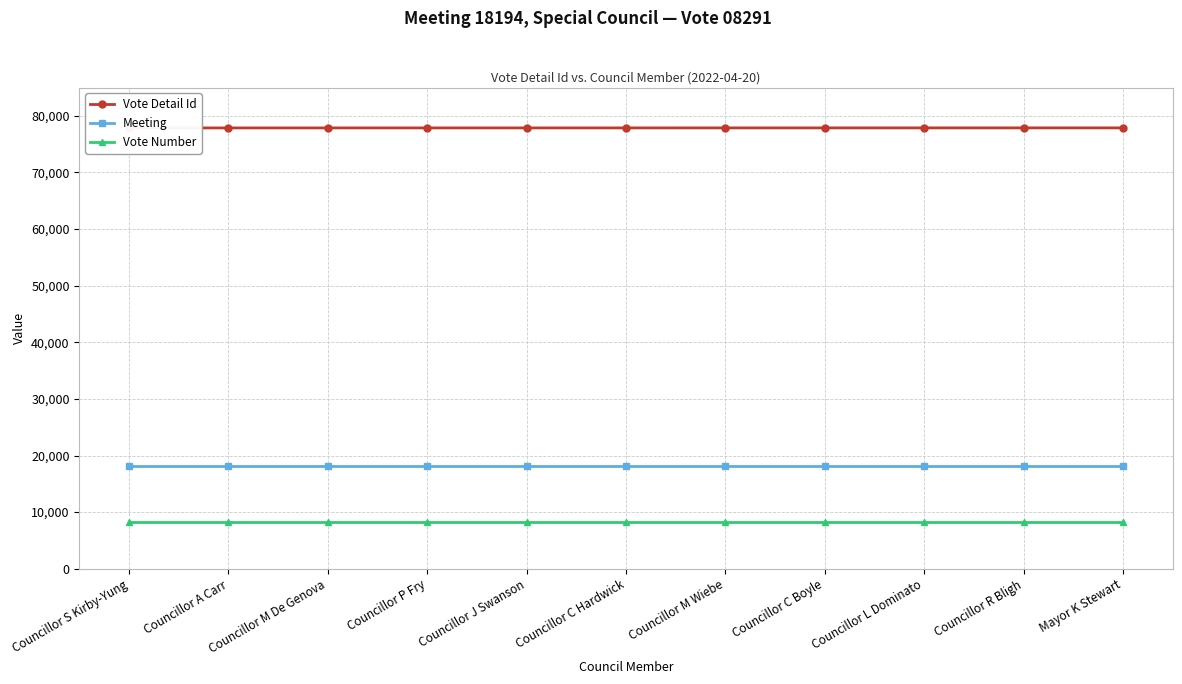

At how many categories does at least one series exceed 9746?

11